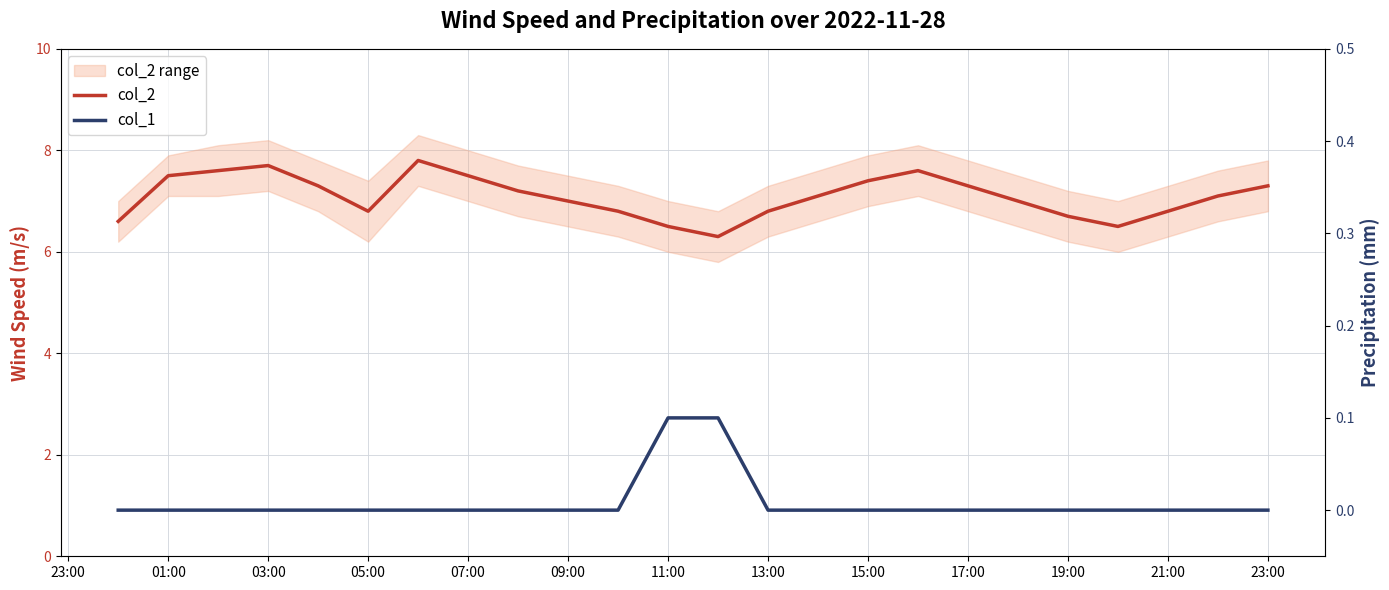

At which label is col_1 closest to 0?

23:00